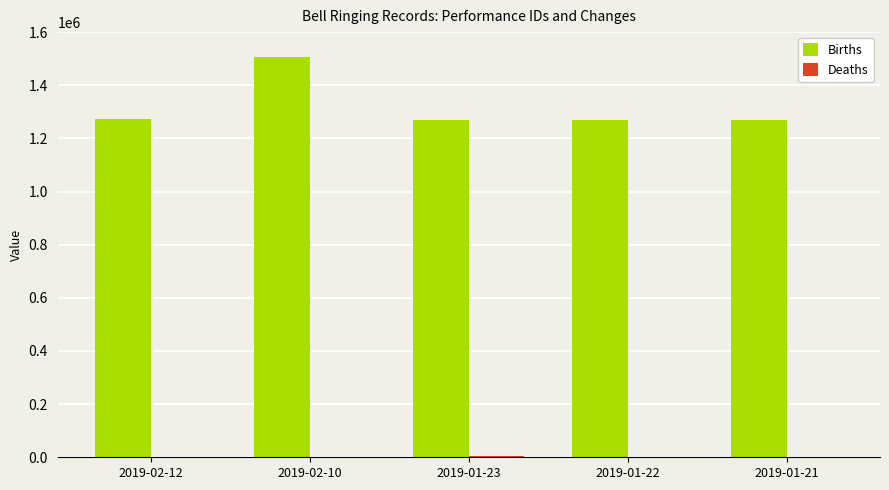

Which series changed the most between 2019-02-10 and 2019-01-21?

Births